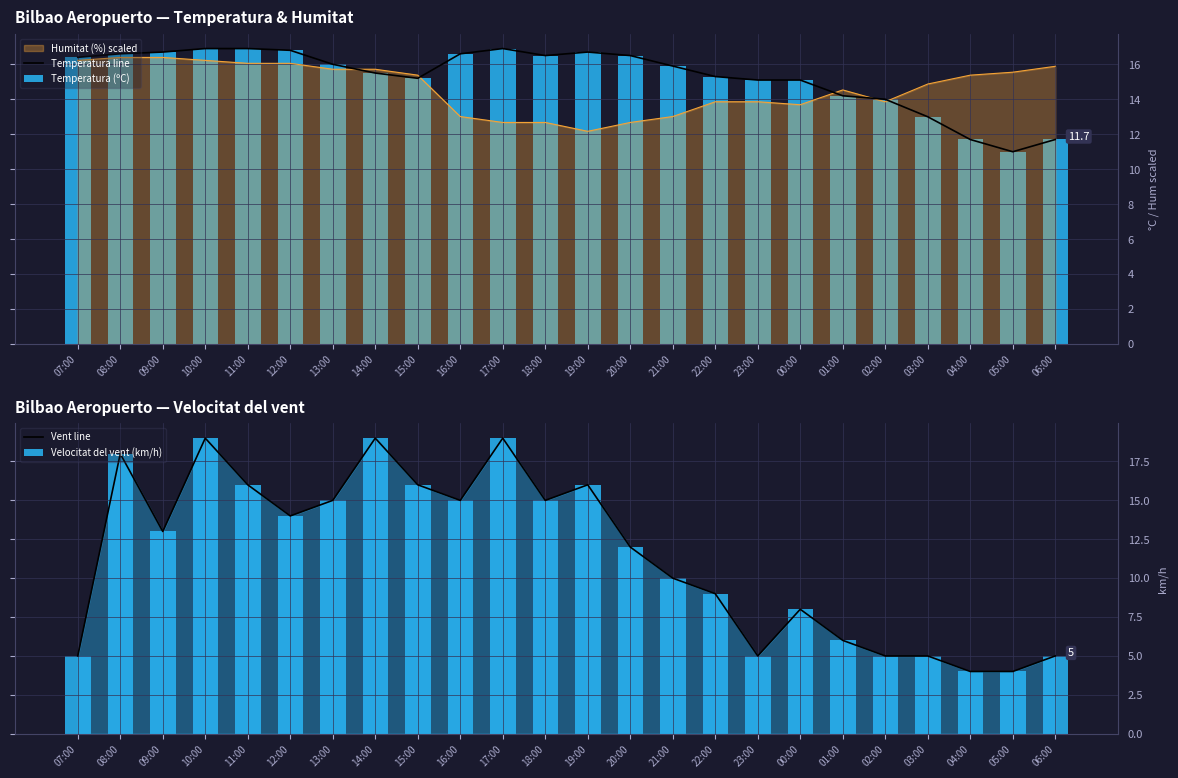

Which series has the largest range (max minus min)?

Vent line